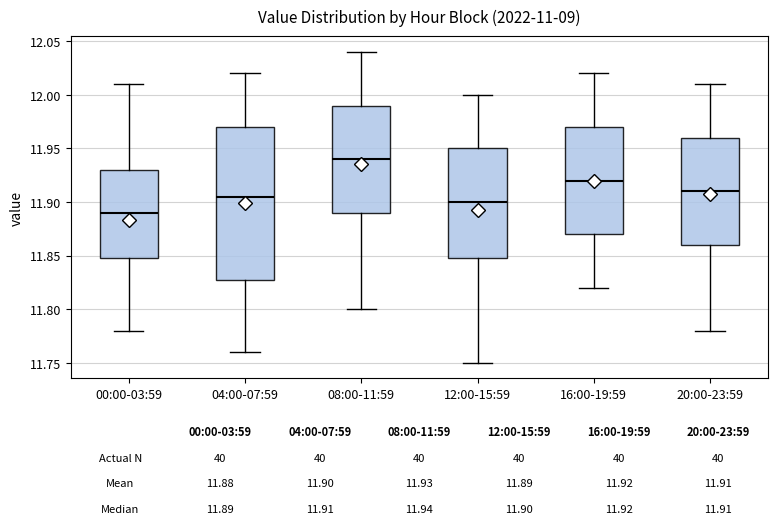

Comparing the boxes themselves (not the whiskers), which one is the tallest?

04:00-07:59